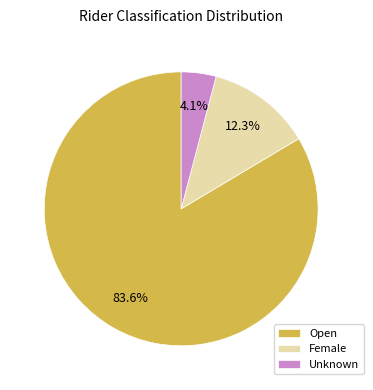

True or false: Female accounts for 19% of the total.

False